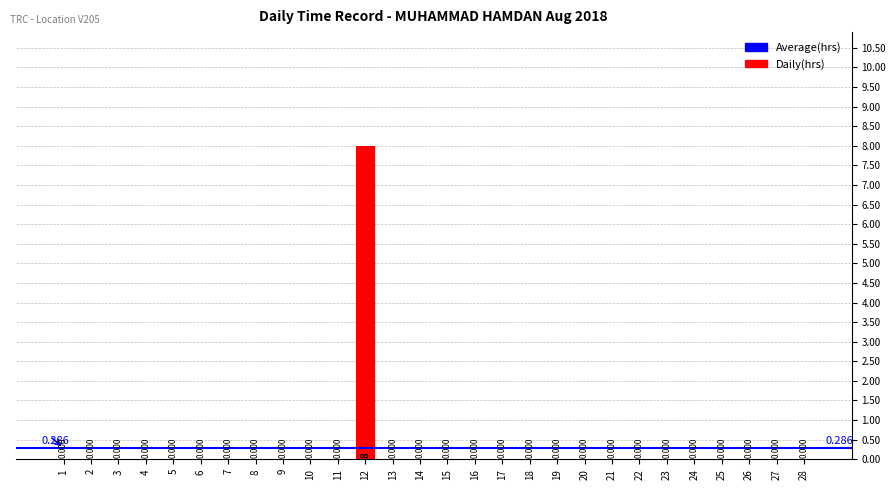

The value at 9 is 0. True or false?

True